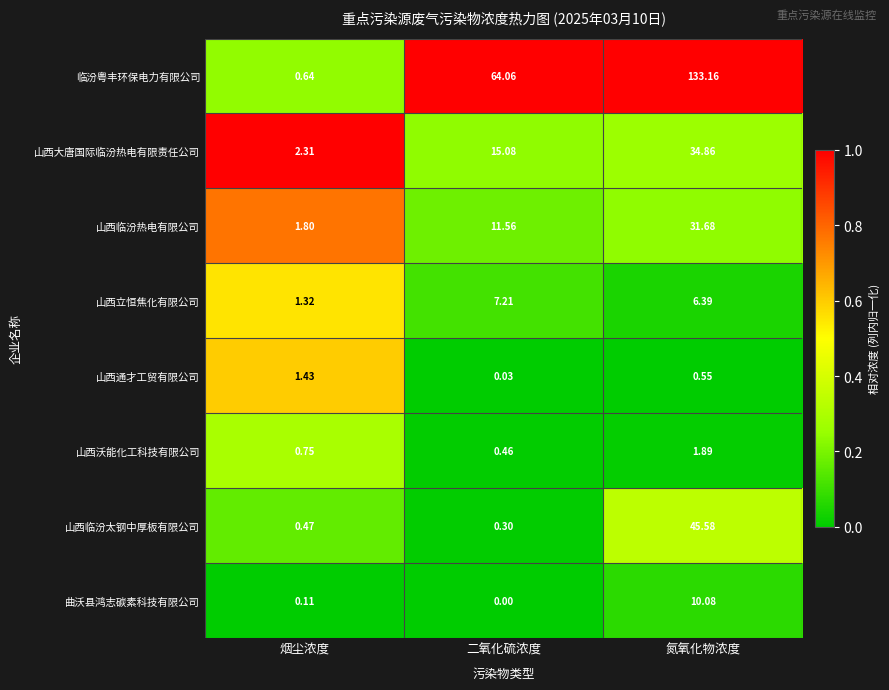

Between 二氧化硫浓度 and 氮氧化物浓度, which series saw the biggest shift?

临汾粤丰环保电力有限公司